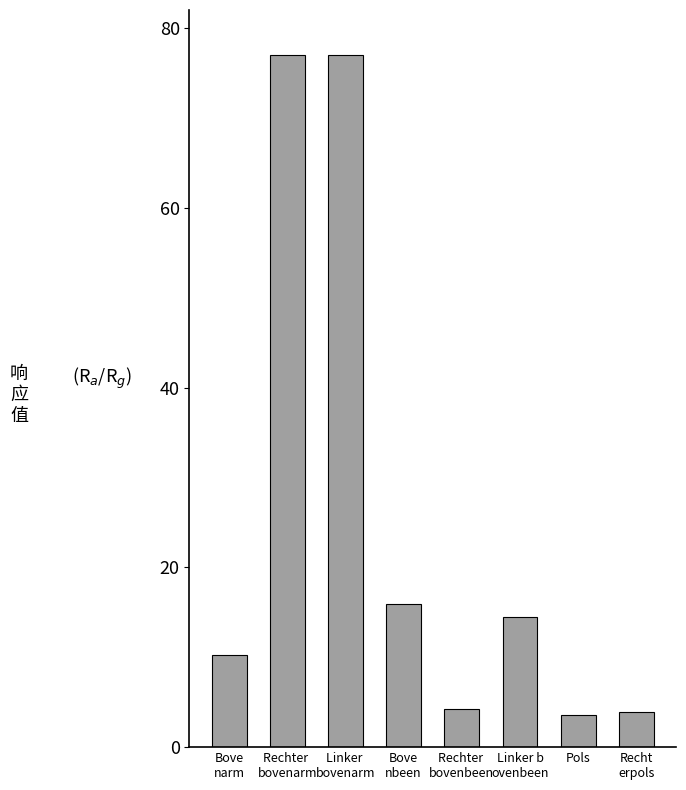

Is it true that the value at Pols is 3.6?

True